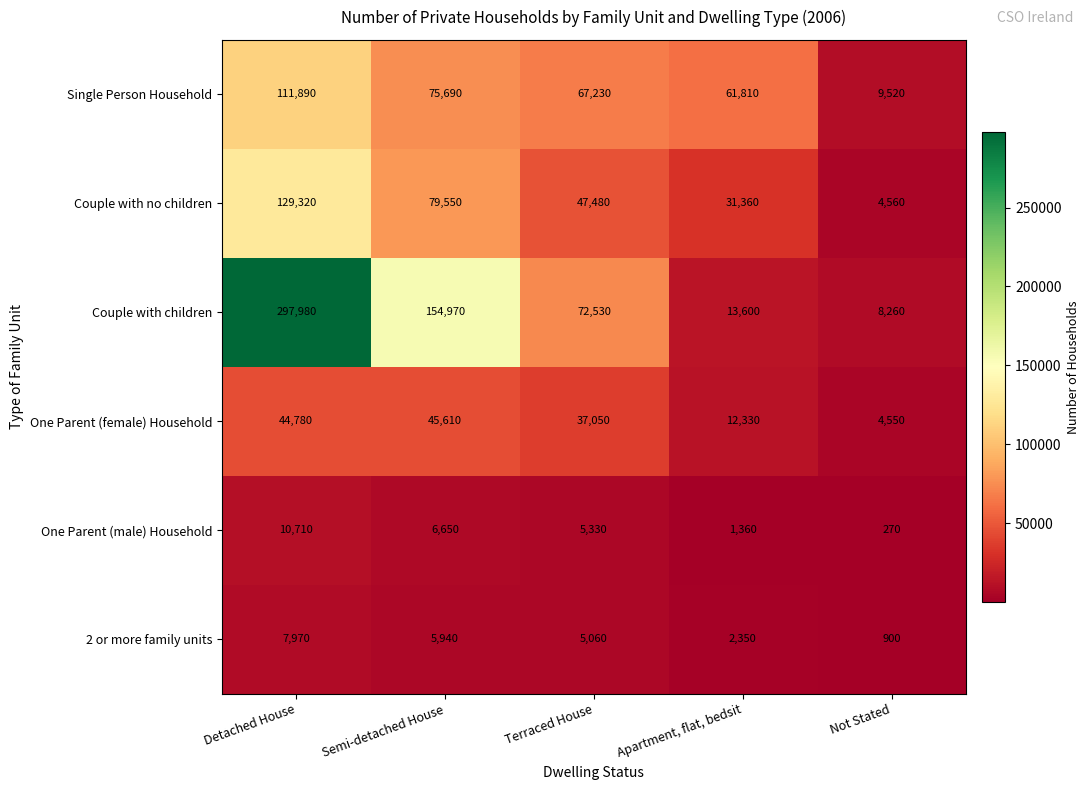

What is the lowest value of the Couple with children series?

8260